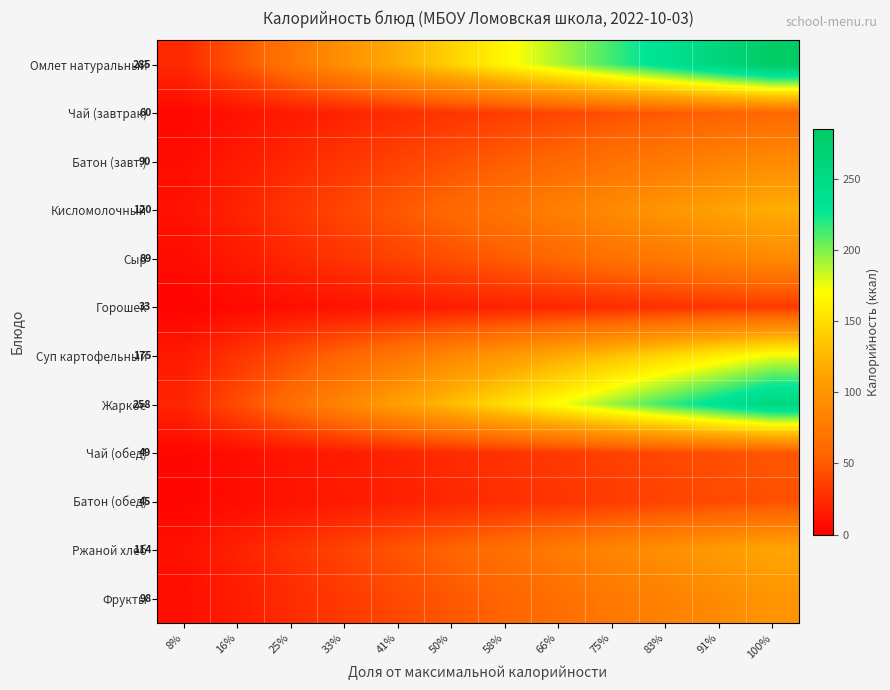

What is the spread (max minus min) of values at 83%?

210.0